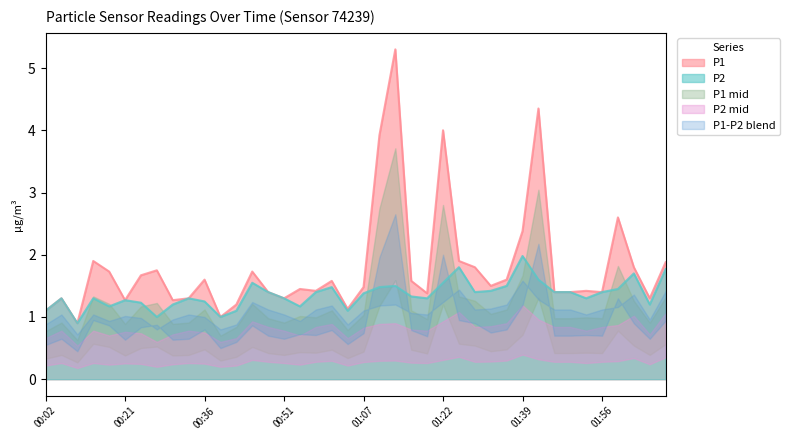

What is the label of the 39th point from the right?

00:04